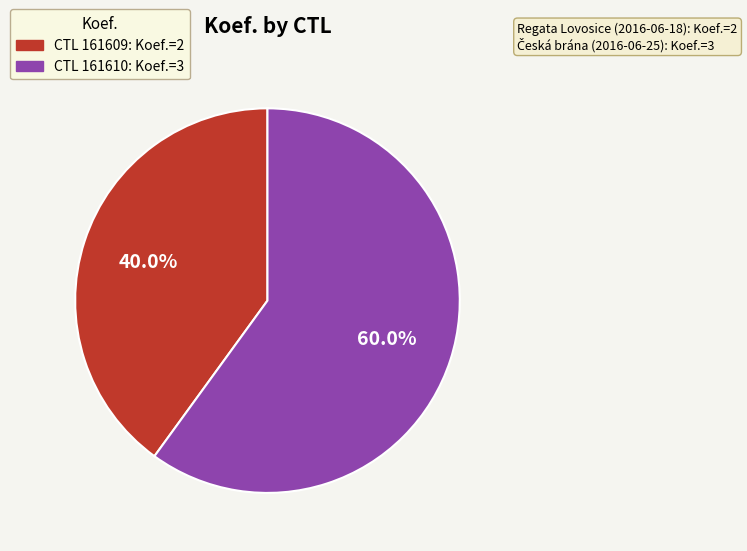

Does any single category account for the majority?

Yes